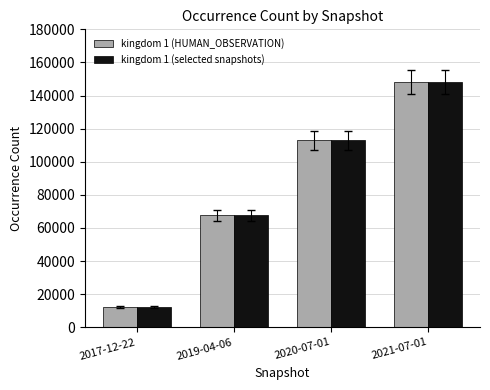

At which category is the sum across all series the highest?

2021-07-01